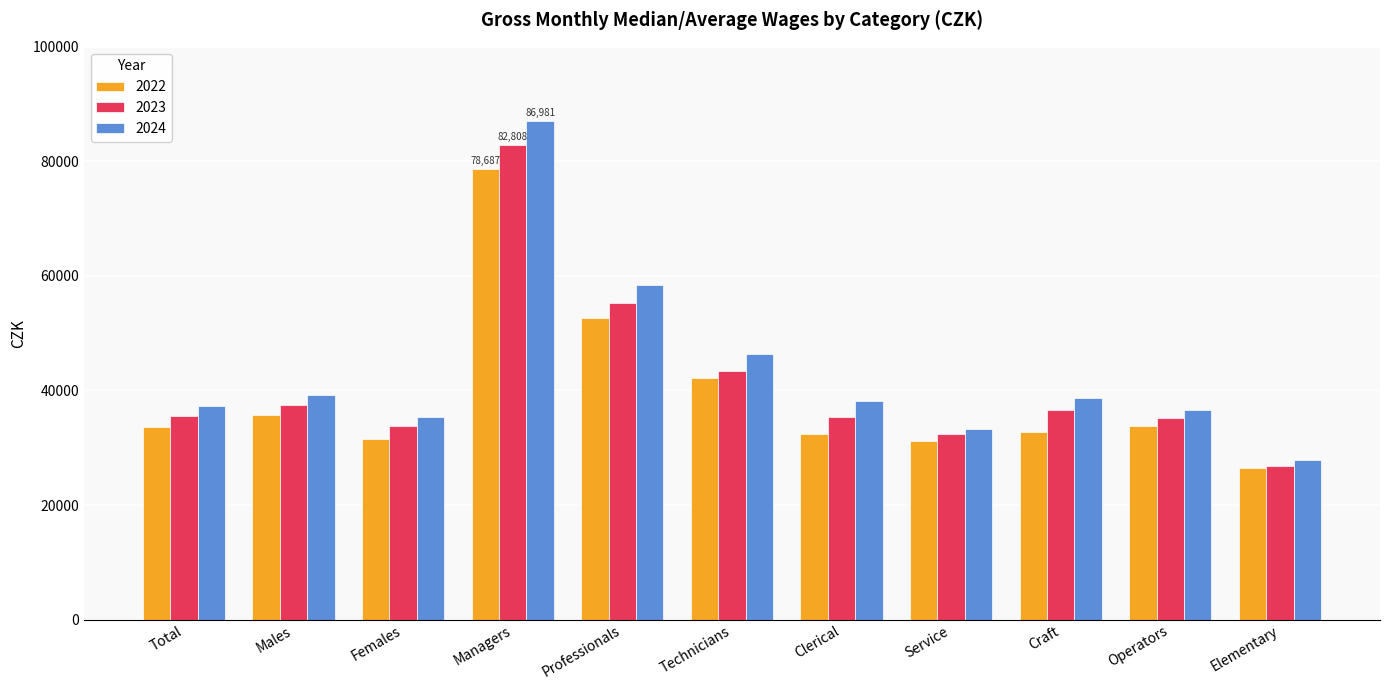

What is the difference between the second highest and minimum values in the 2022 series?

26225